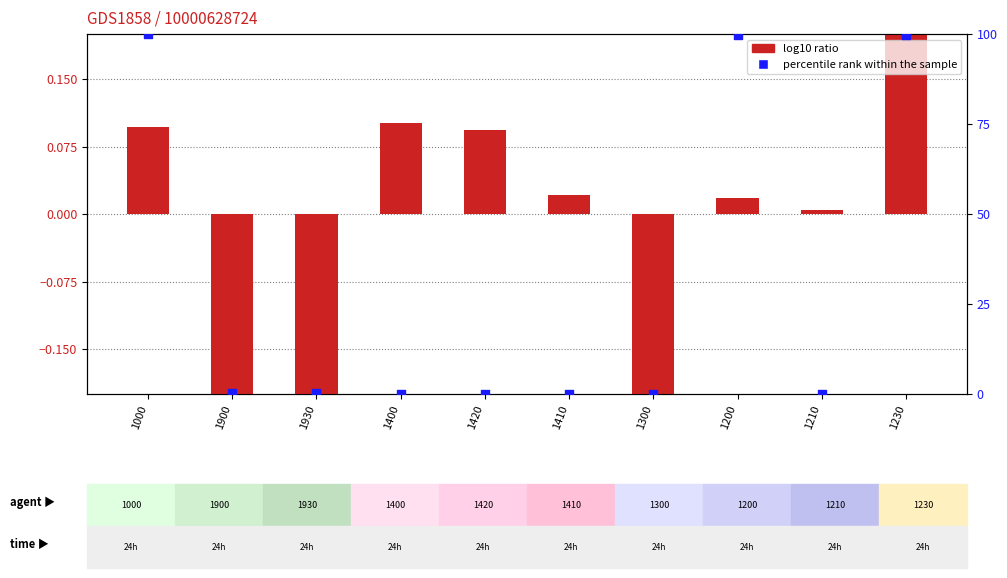

Which series reaches the minimum Y coordinate?

log10 ratio